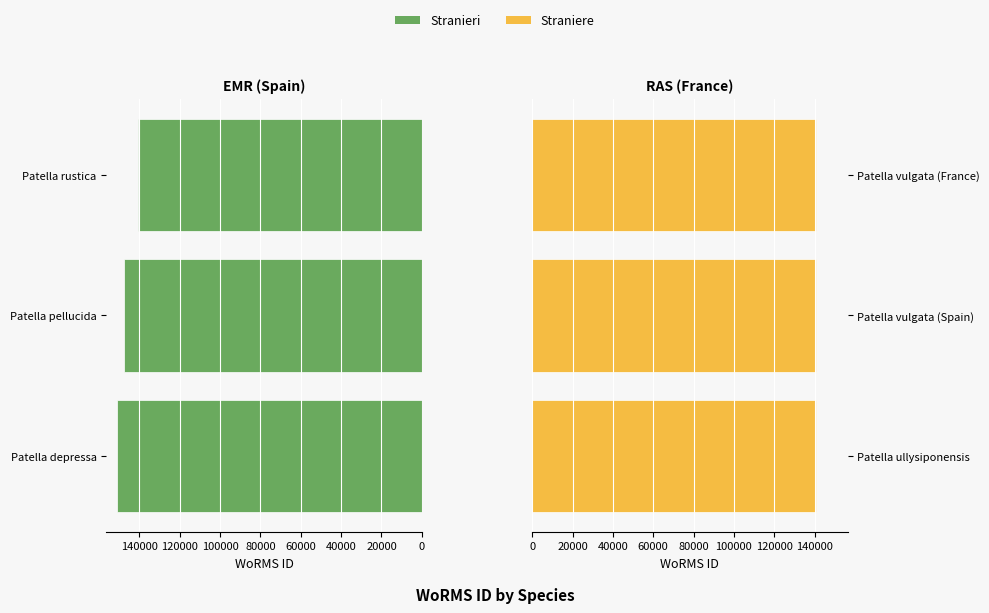

Reading left to right, list all the values displayed in this chart.

EMR specimens: 151374	147459	140683
RAS specimens: 140684	140685	140685